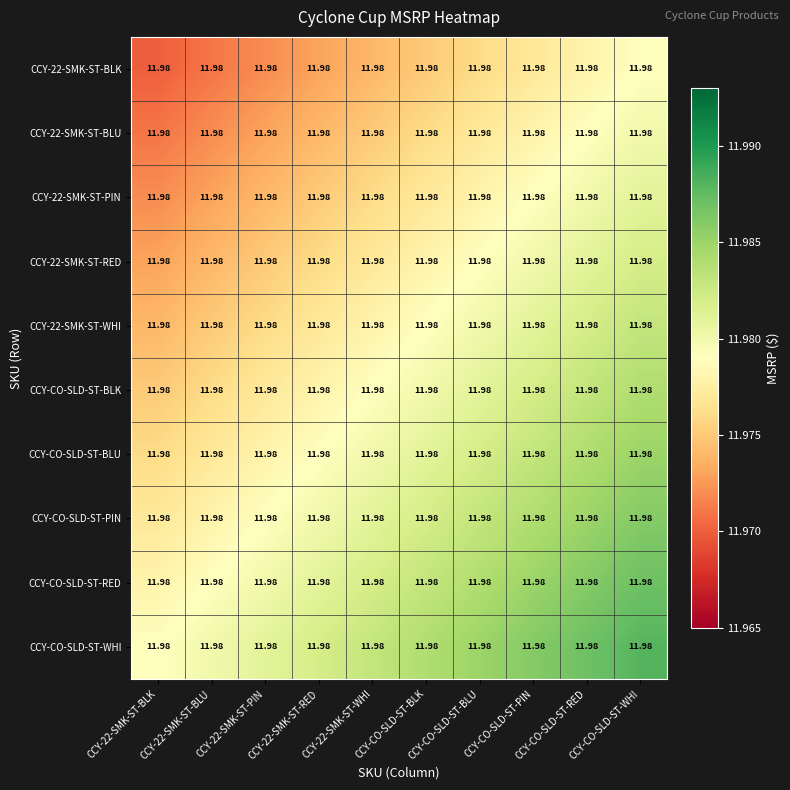

Is the value of CCY-22-SMK-ST-PIN at CCY-22-SMK-ST-PIN greater than the value of CCY-22-SMK-ST-BLU at CCY-22-SMK-ST-WHI?

No